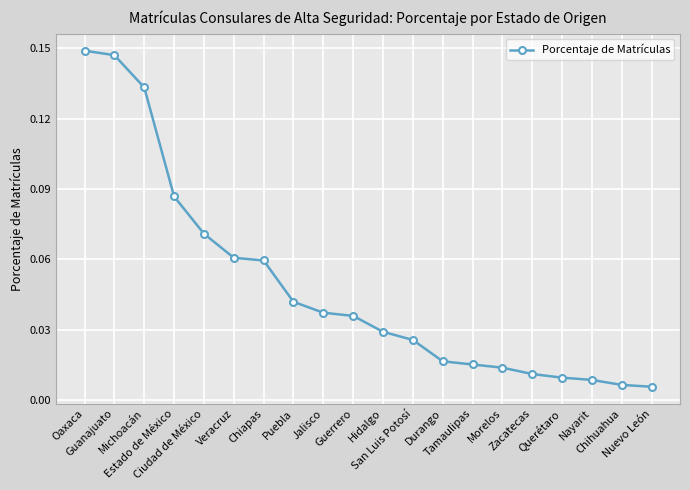

What is the sum of all values?

1.0